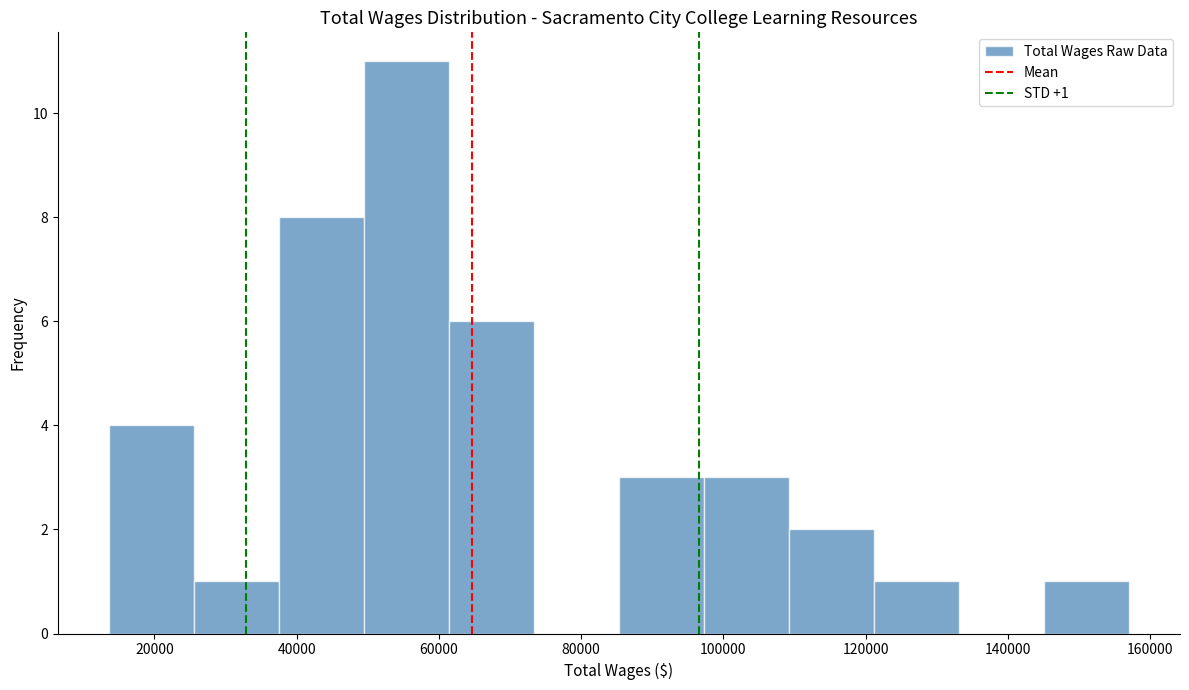

Over which range of the x-axis is the bar tallest?

50000 to 62000